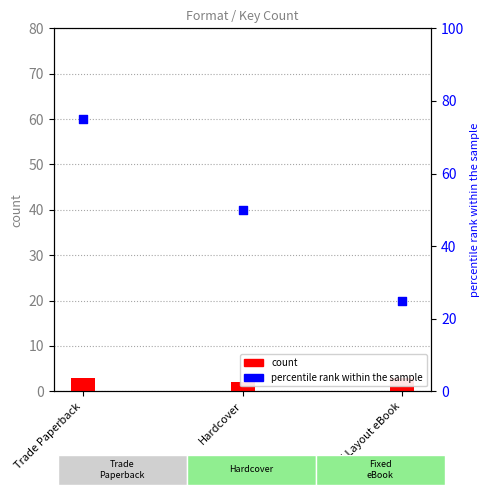

Which series has the largest Y range (max minus min)?

percentile rank within the sample